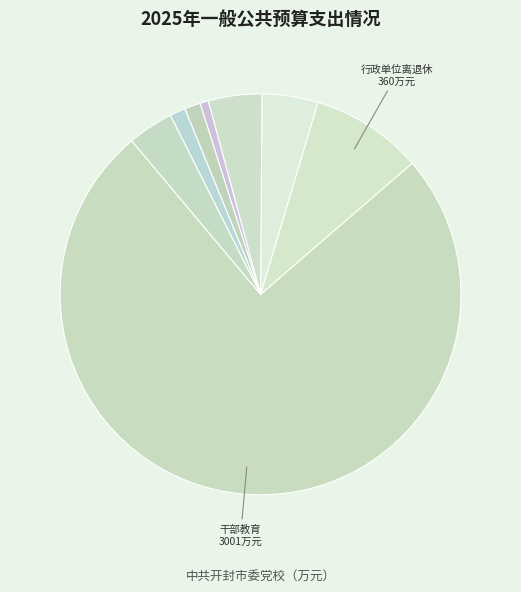

Count the number of slices in the pie.

8